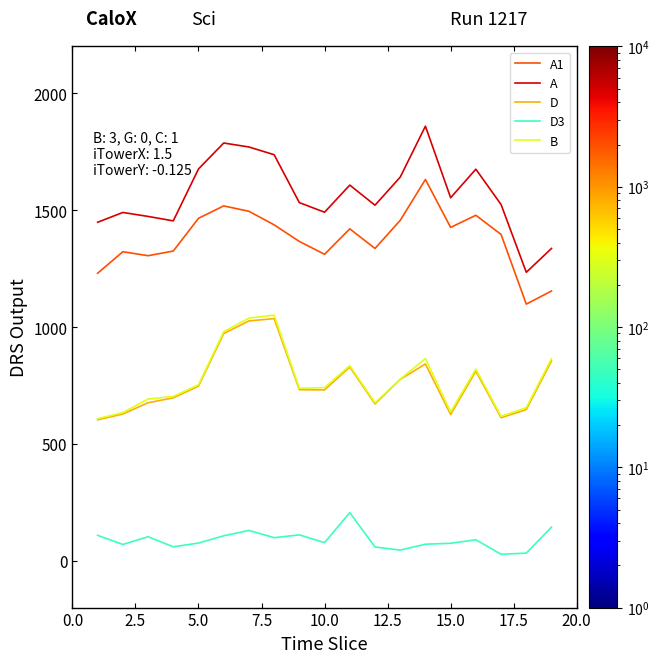

Which series has the largest range (max minus min)?

A